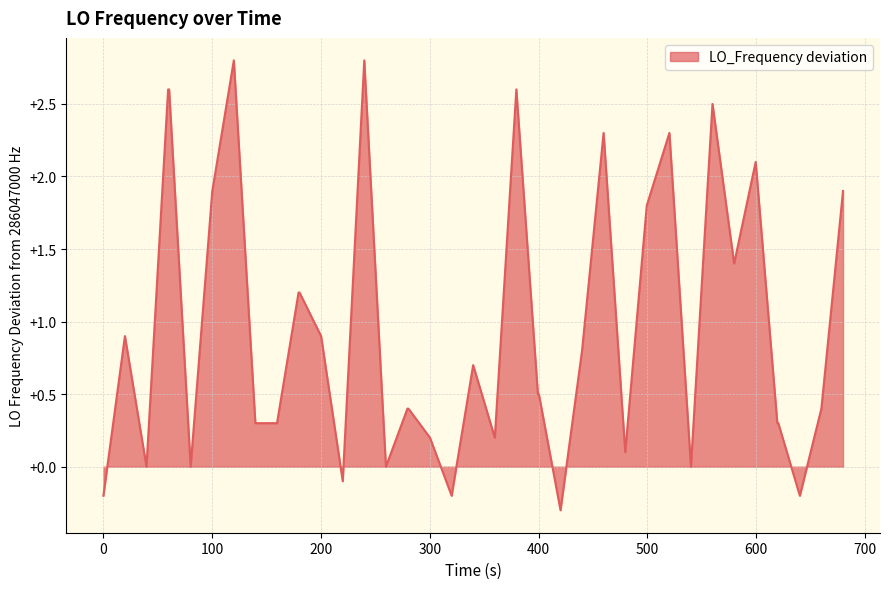

What is the maximum value shown in the chart?

2.8